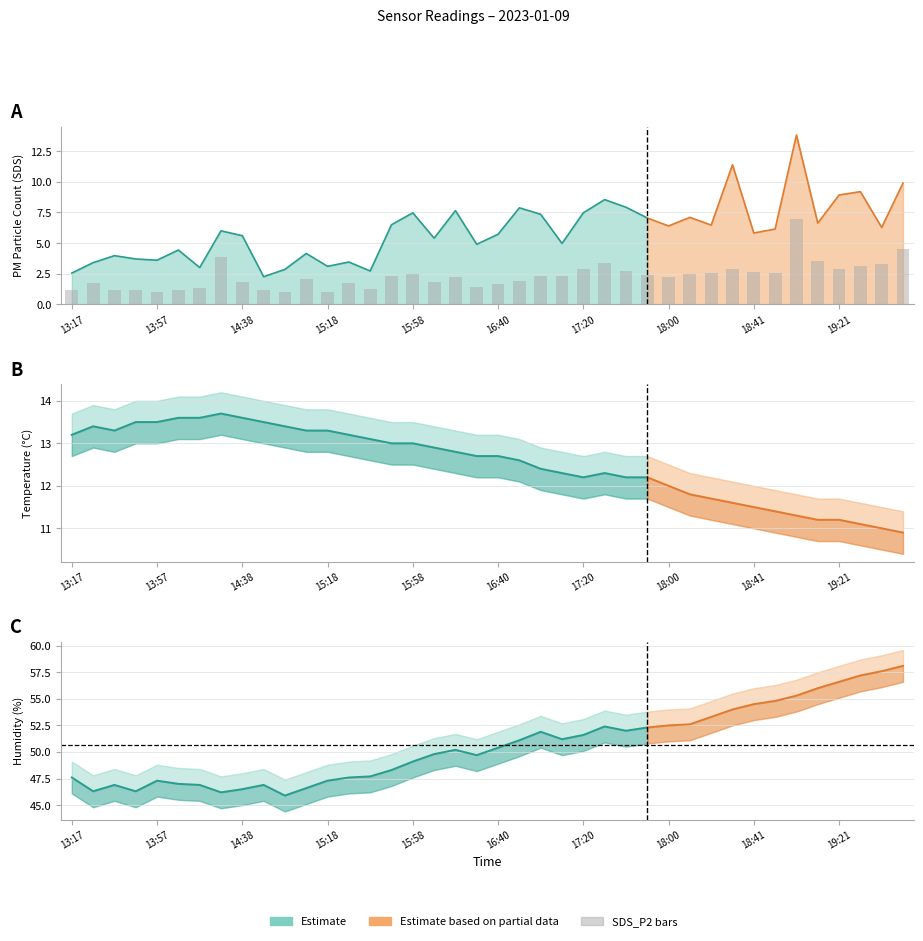

Where is SDS_P1 nearest to the value 8?

17:40